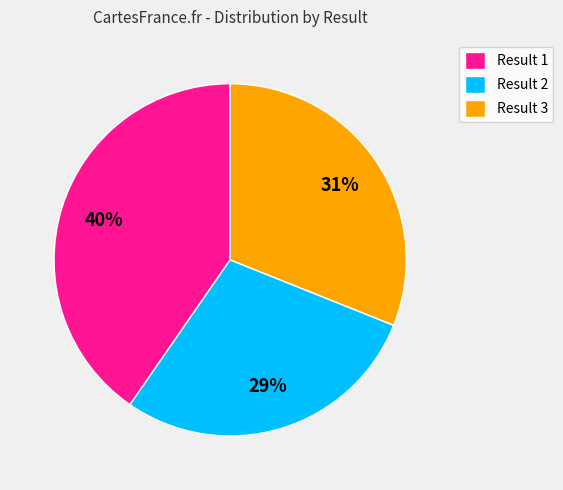

The Result 2 slice represents 29% of the pie. True or false?

True